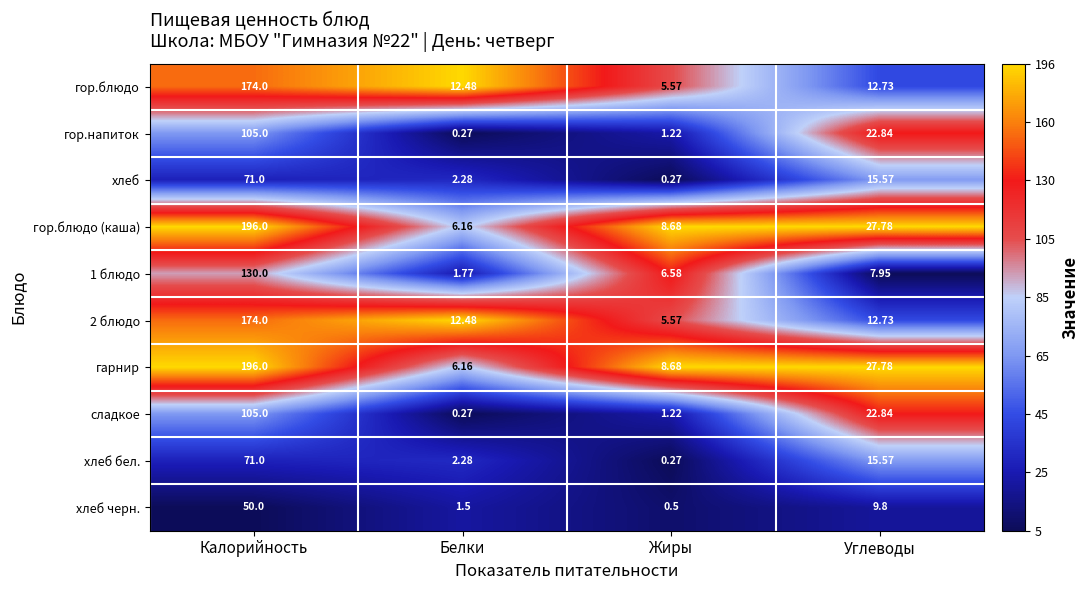

At which label does хлеб reach its peak?

Калорийность